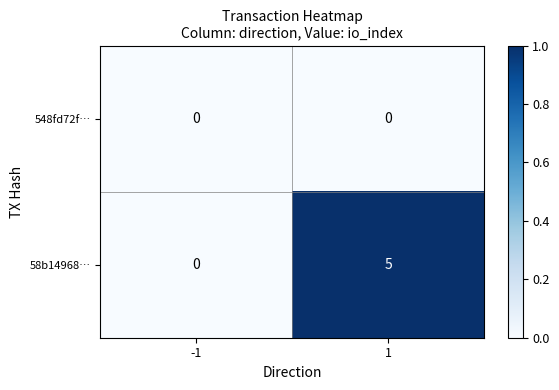

Reading right to left, extract all data points from this chart.

548fd72f…: 0	0
58b14968…: 5	0